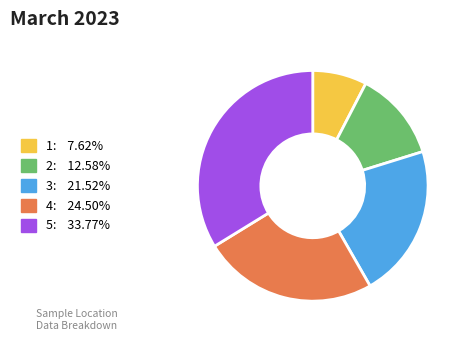

What is the largest slice in the pie chart?

5